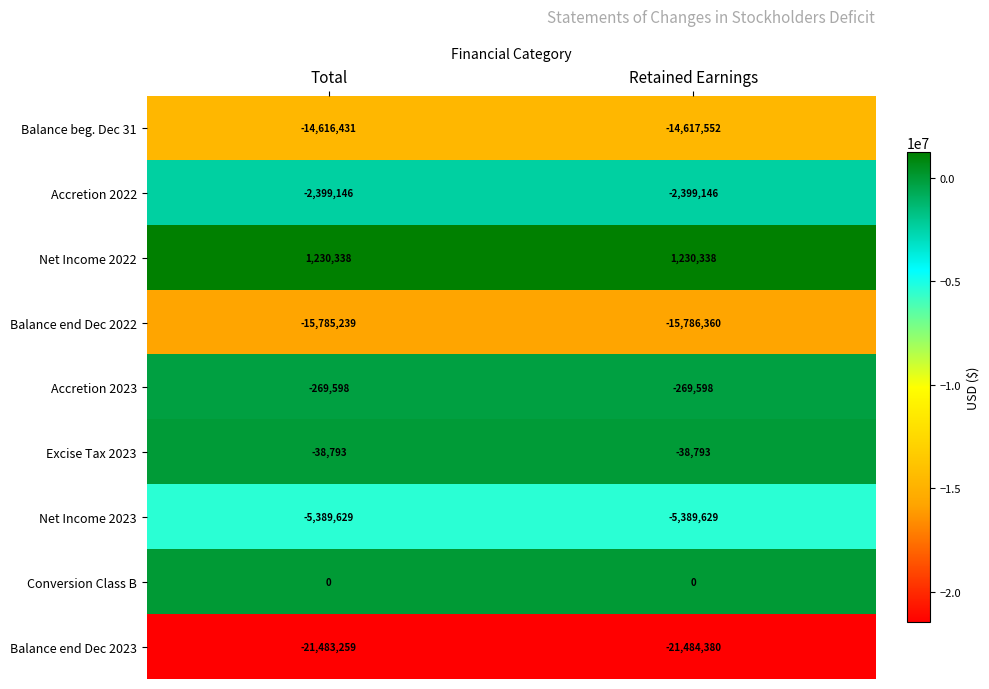

Rank the series at Retained Earnings from highest to lowest value.

Net Income 2022, Conversion Class B, Excise Tax 2023, Accretion 2023, Accretion 2022, Net Income 2023, Balance beg. Dec 31, Balance end Dec 2022, Balance end Dec 2023